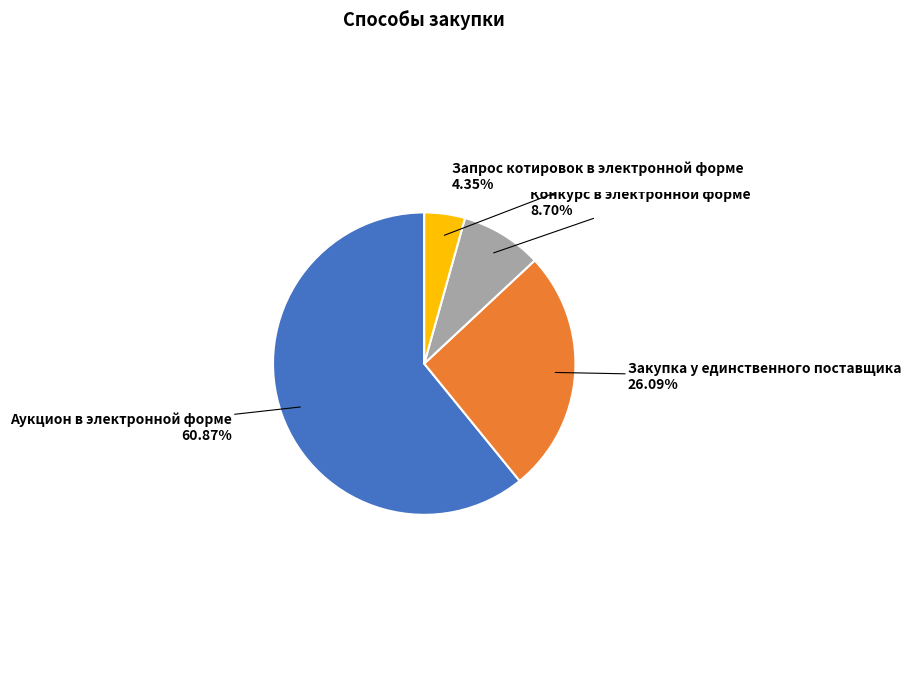

Is Аукцион в электронной форме the majority of the pie?

Yes